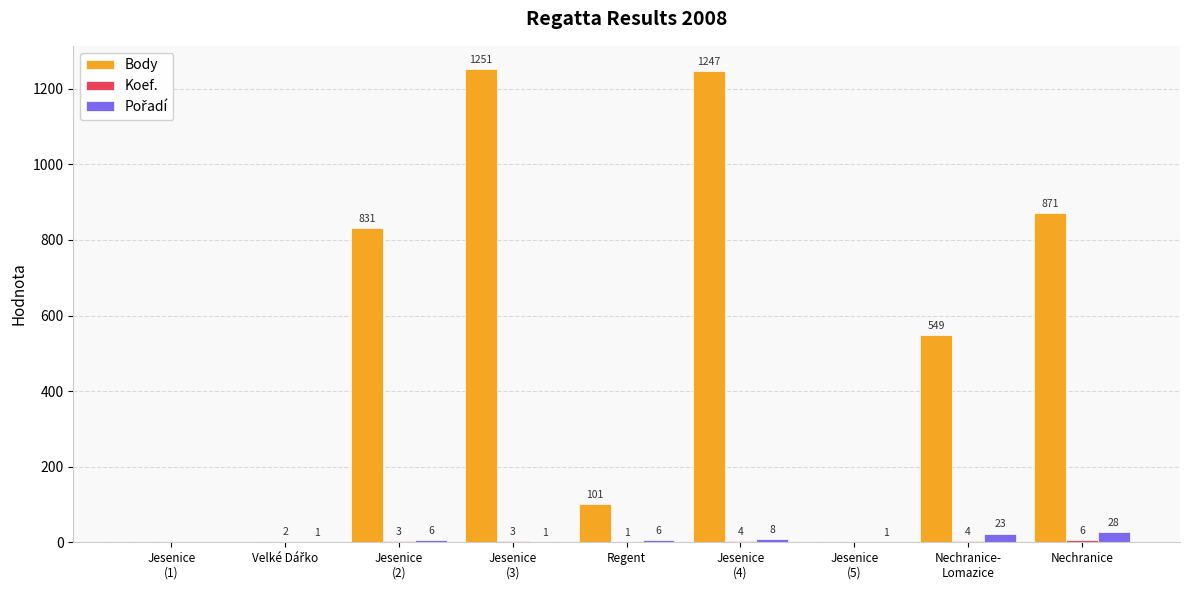

Count the number of categories in the chart.

9